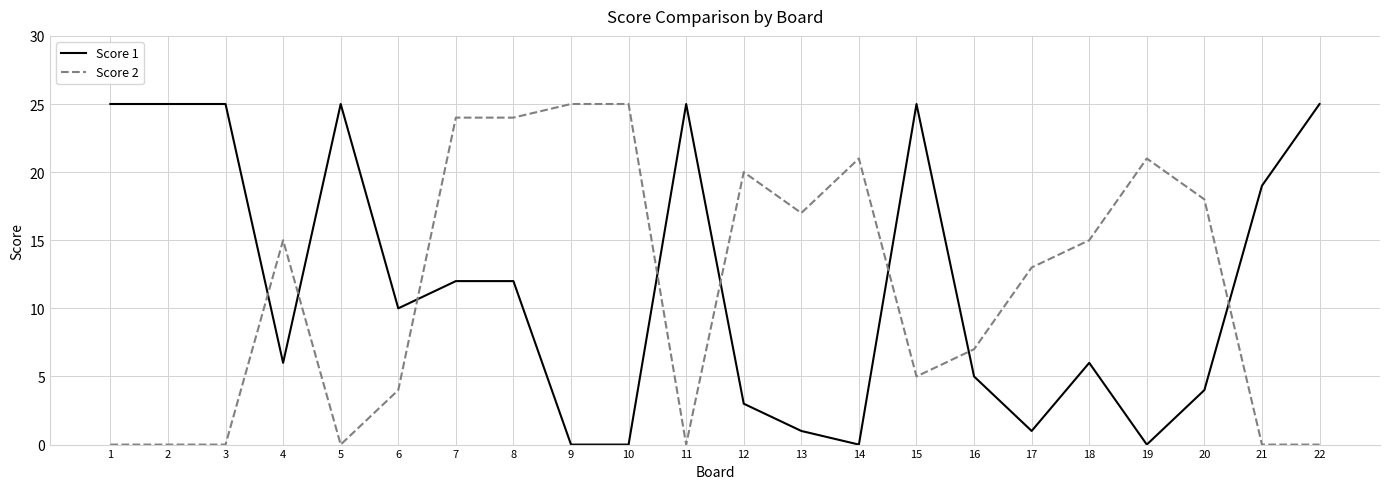

How many intersections are there between Score 2 and Score 1?

8